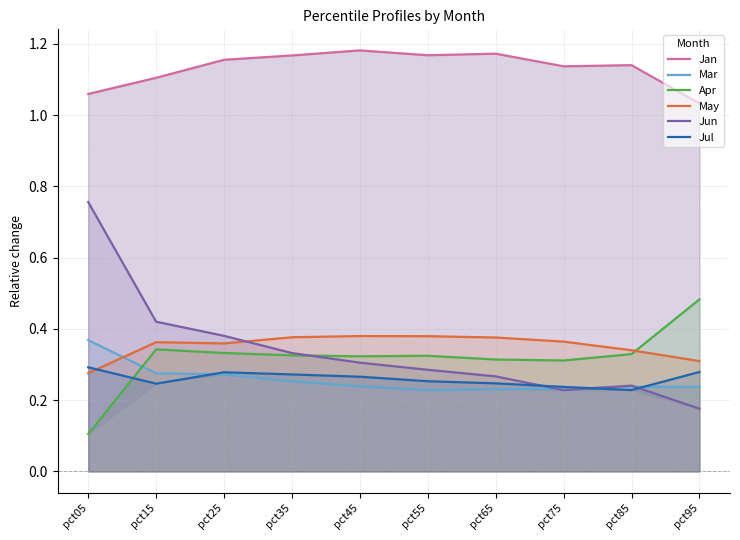

What is the approximate value of Apr at pct25?

0.3